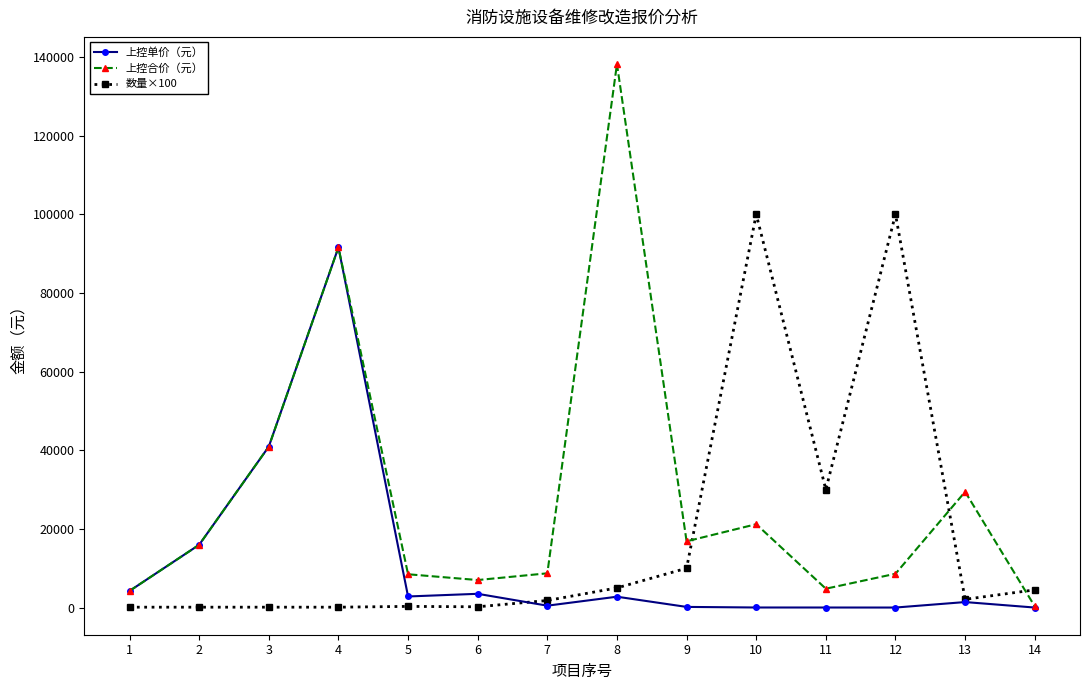

Does the chart display data point markers on the line(s)?

Yes